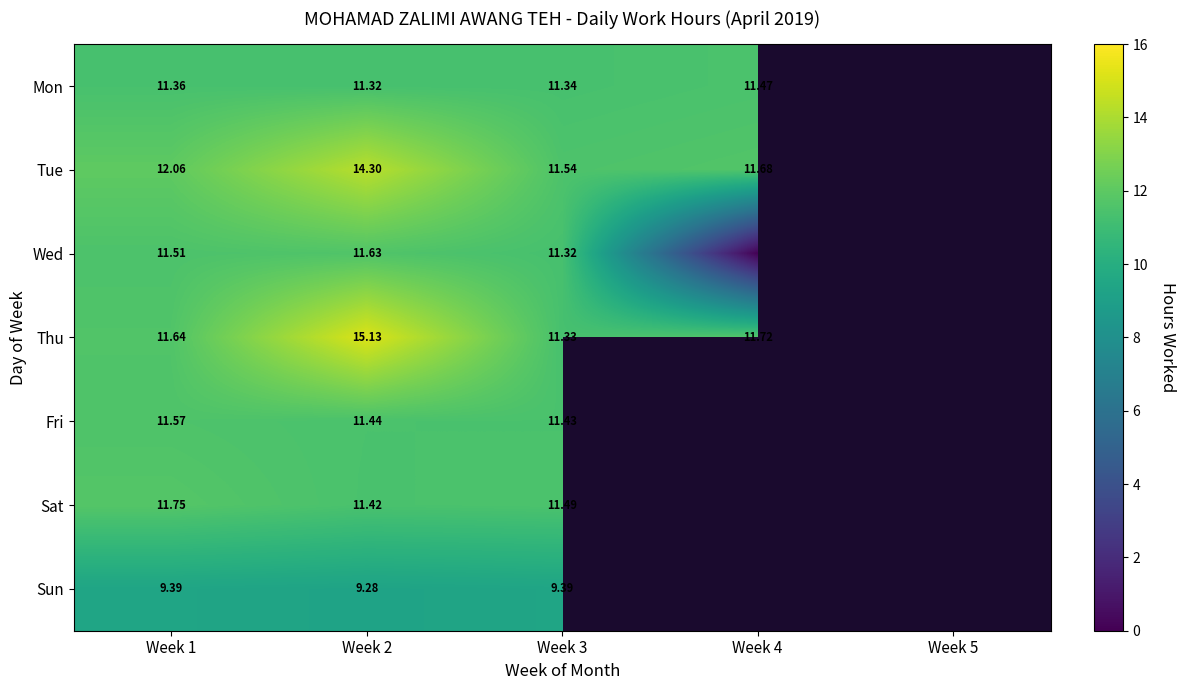

Which has a higher value, Week 2 or Week 3?

Week 3